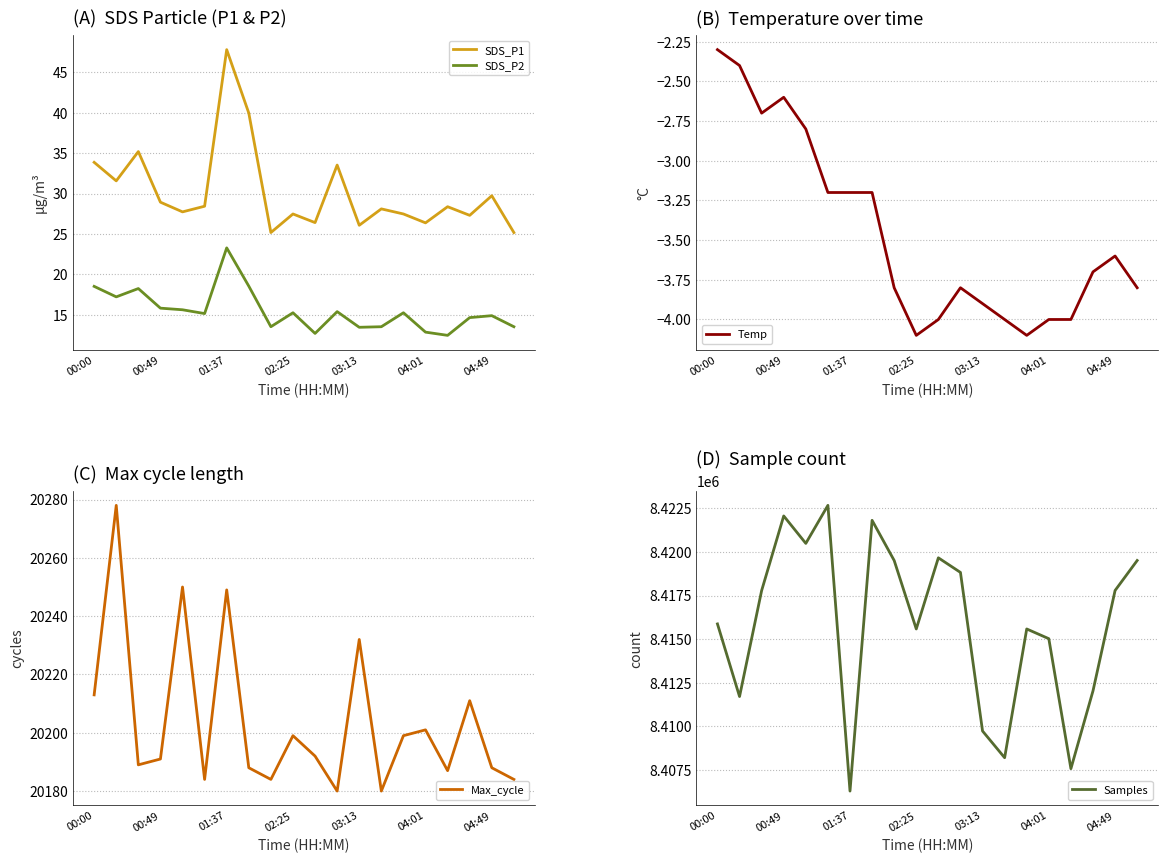

Reading left to right, list all the values displayed in this chart.

SDS_P1: 33.9	31.6	35.2	28.9	27.7	28.4	47.8	40.0	25.2	27.5	26.4	33.5	26.1	28.1	27.5	26.4	28.4	27.3	29.7	25.2
SDS_P2: 18.5	17.2	18.2	15.8	15.6	15.1	23.3	18.5	13.5	15.2	12.7	15.4	13.4	13.5	15.2	12.8	12.4	14.6	14.9	13.5
Temp: -2.3	-2.4	-2.7	-2.6	-2.8	-3.2	-3.2	-3.2	-3.8	-4.1	-4.0	-3.8	-3.9	-4.0	-4.1	-4.0	-4.0	-3.7	-3.6	-3.8
Max_cycle: 20213.0	20278.0	20189.0	20191.0	20250.0	20184.0	20249.0	20188.0	20184.0	20199.0	20192.0	20180.0	20232.0	20180.0	20199.0	20201.0	20187.0	20211.0	20188.0	20184.0
Samples: 8415873.0	8411708.0	8417784.0	8422065.0	8420491.0	8422672.0	8406286.0	8421813.0	8419510.0	8415583.0	8419664.0	8418826.0	8409730.0	8408199.0	8415583.0	8415025.0	8407570.0	8412033.0	8417790.0	8419510.0